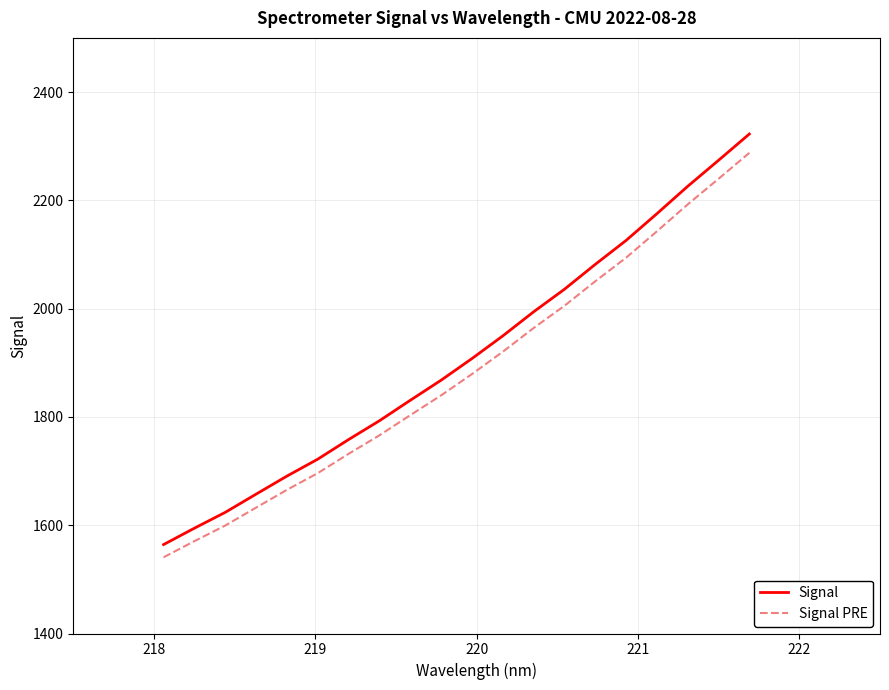

True or false: Signal PRE and Signal cross at least once.

False